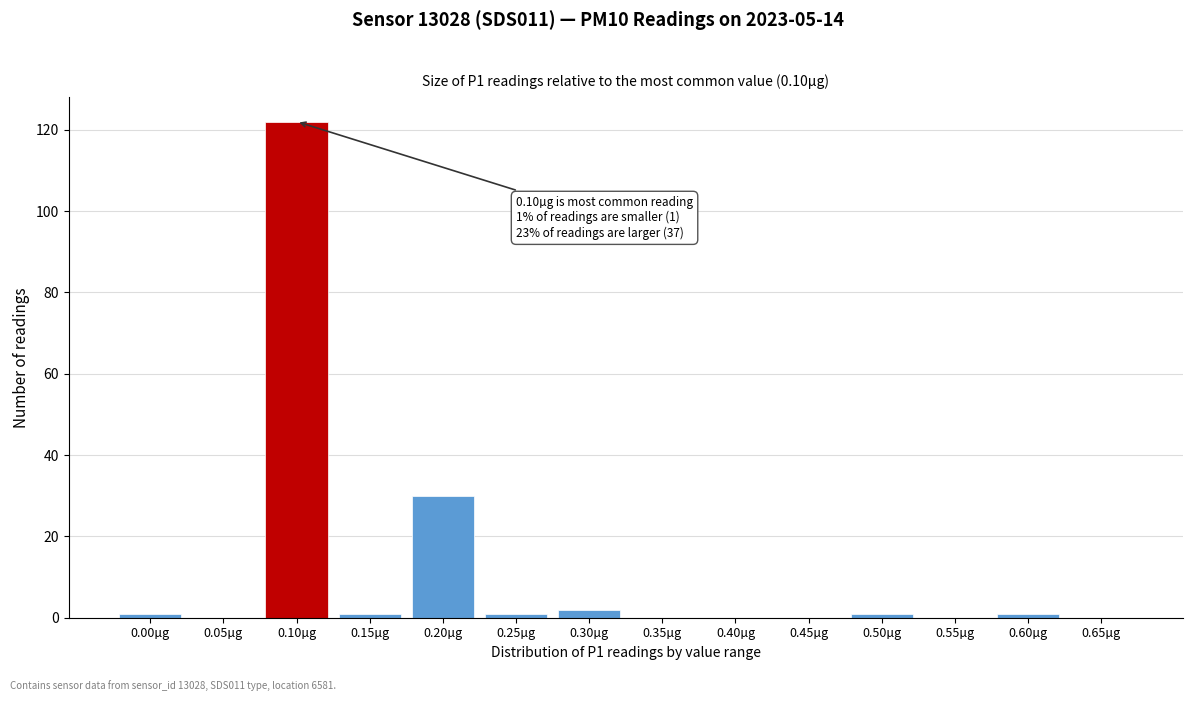

Reading right to left, what are all the values shown in this chart?

0.65µg=0	0.60µg=1	0.55µg=0	0.50µg=1	0.45µg=0	0.40µg=0	0.35µg=0	0.30µg=2	0.25µg=1	0.20µg=30	0.15µg=1	0.10µg=122	0.05µg=0	0.00µg=1